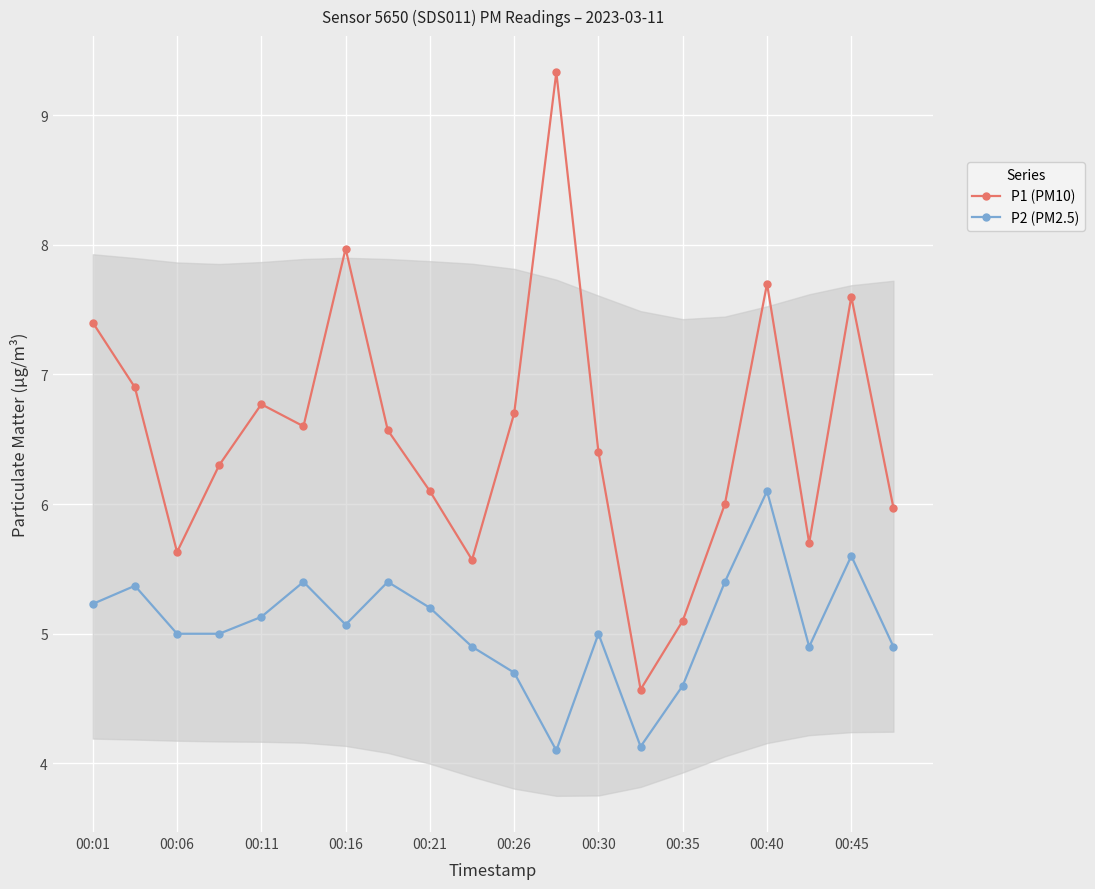

What is the sum of all P1 (PM10) values?

130.9